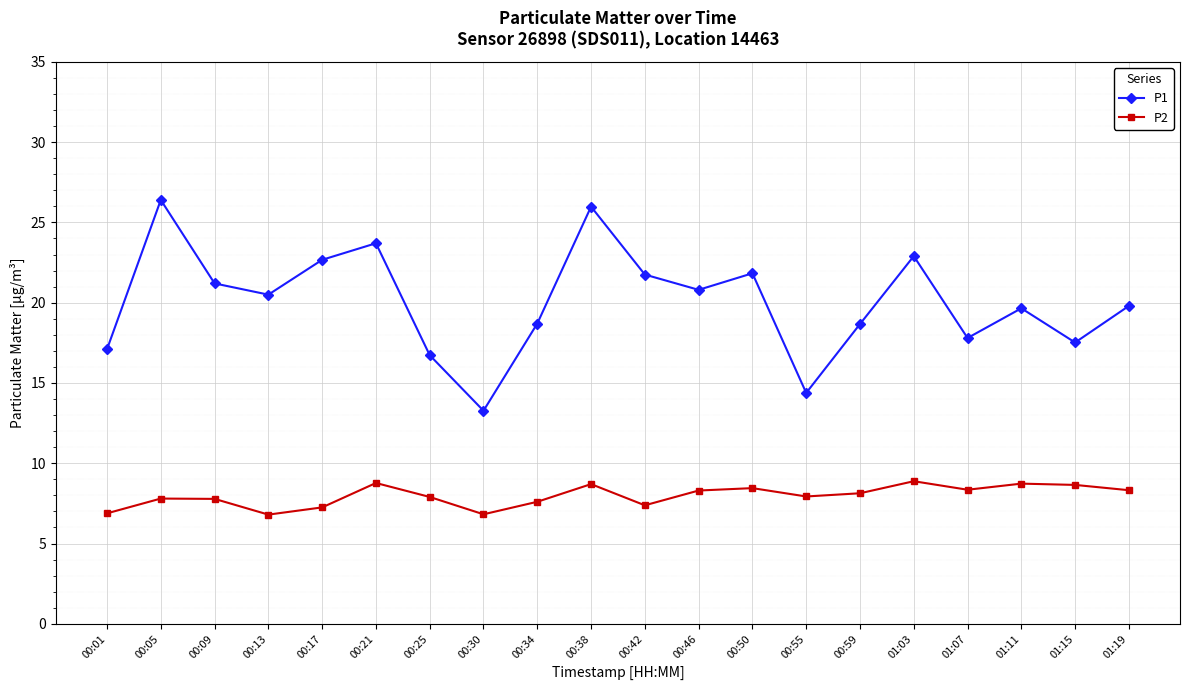

At 00:09, list the series in order from largest to smallest.

P1, P2